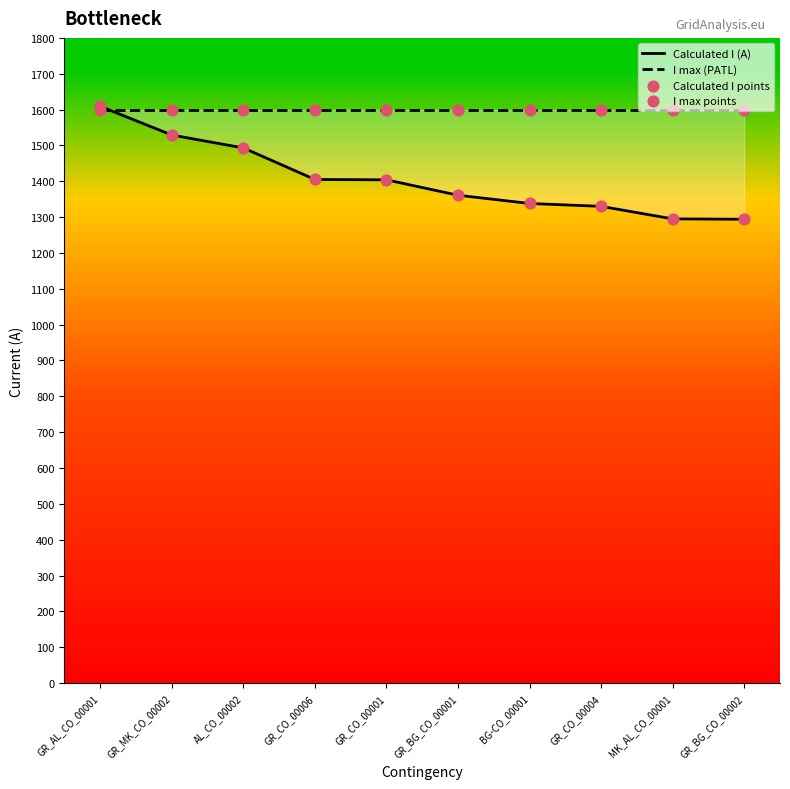

Which series has the largest total across all categories?

I max (PATL)